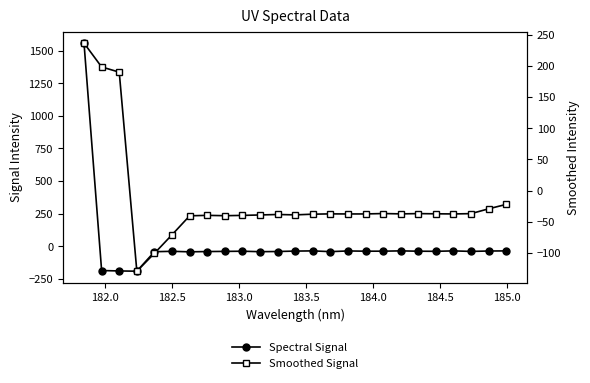

How many lines are shown in the chart?

2